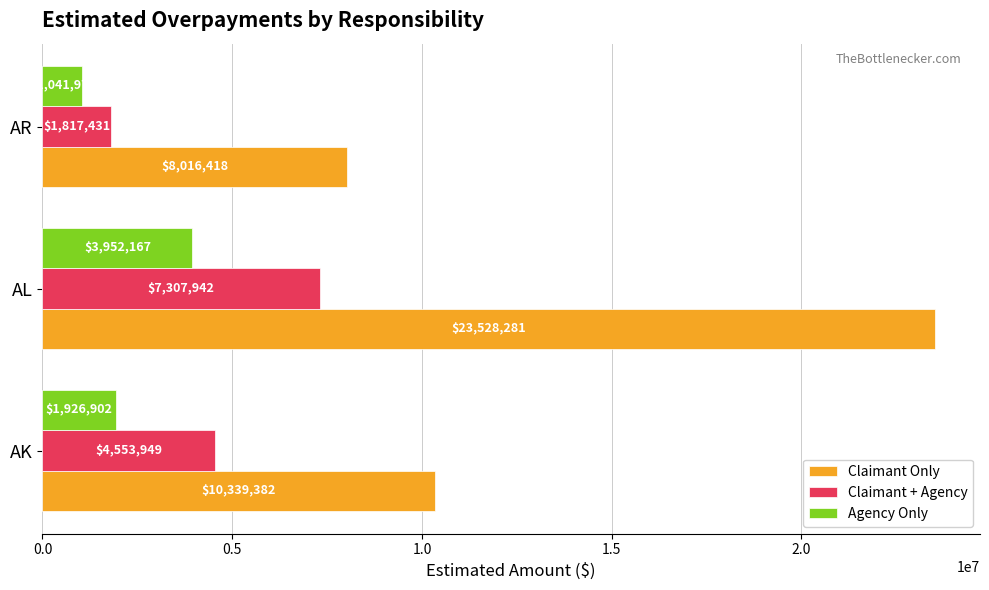

True or false: Claimant + Agency has a value of 1962995 at AL.

False